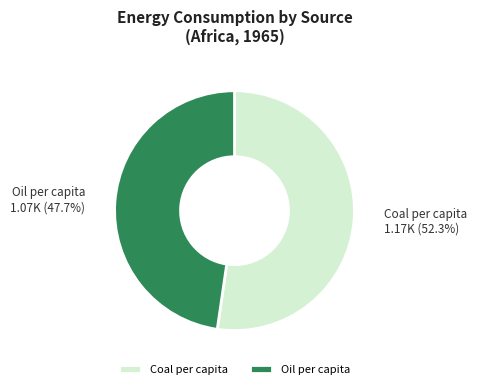

To the nearest percent, what is the difference between the largest and smallest slice percentages?

5%